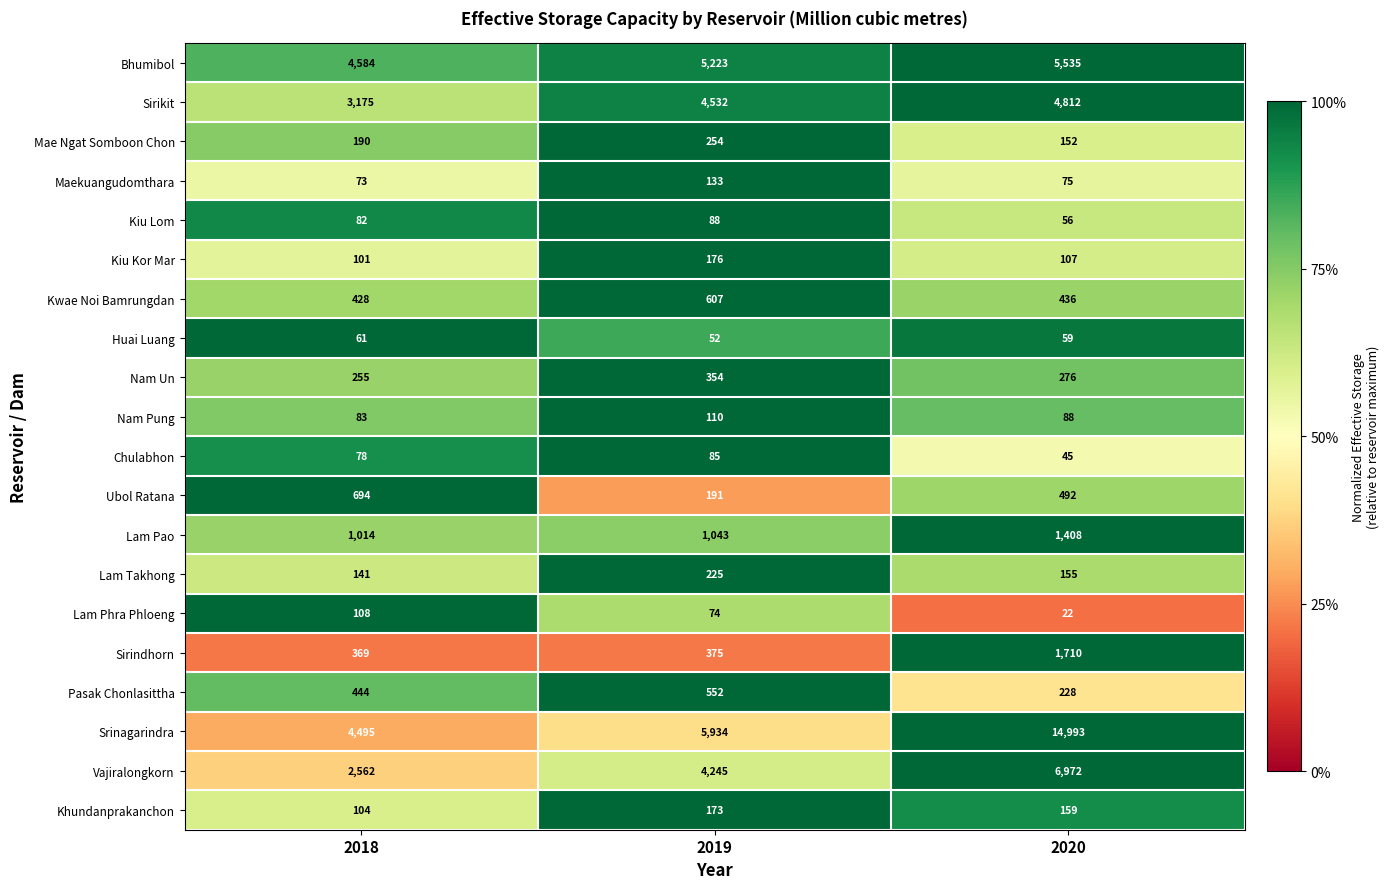

Rank the series at 2020 from highest to lowest value.

Srinagarindra, Vajiralongkorn, Bhumibol, Sirikit, Sirindhorn, Lam Pao, Ubol Ratana, Kwae Noi Bamrungdan, Nam Un, Pasak Chonlasittha, Khundanprakanchon, Lam Takhong, Mae Ngat Somboon Chon, Kiu Kor Mar, Nam Pung, Maekuangudomthara, Huai Luang, Kiu Lom, Chulabhon, Lam Phra Phloeng